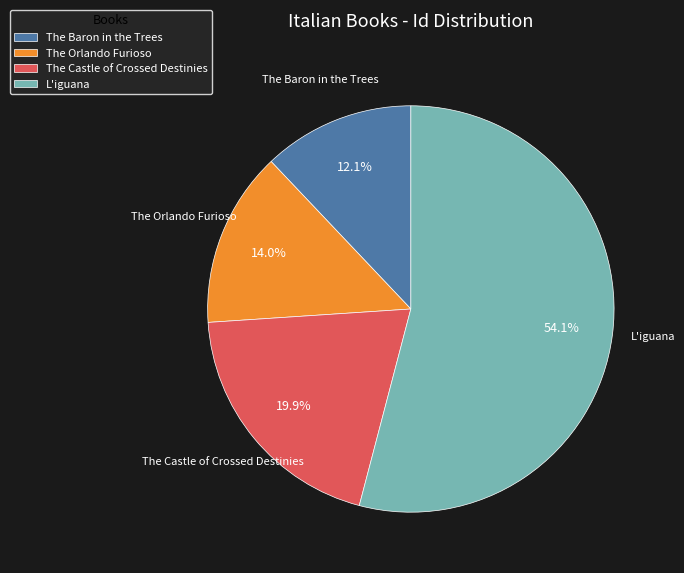

True or false: The Orlando Furioso accounts for 1% of the total.

False